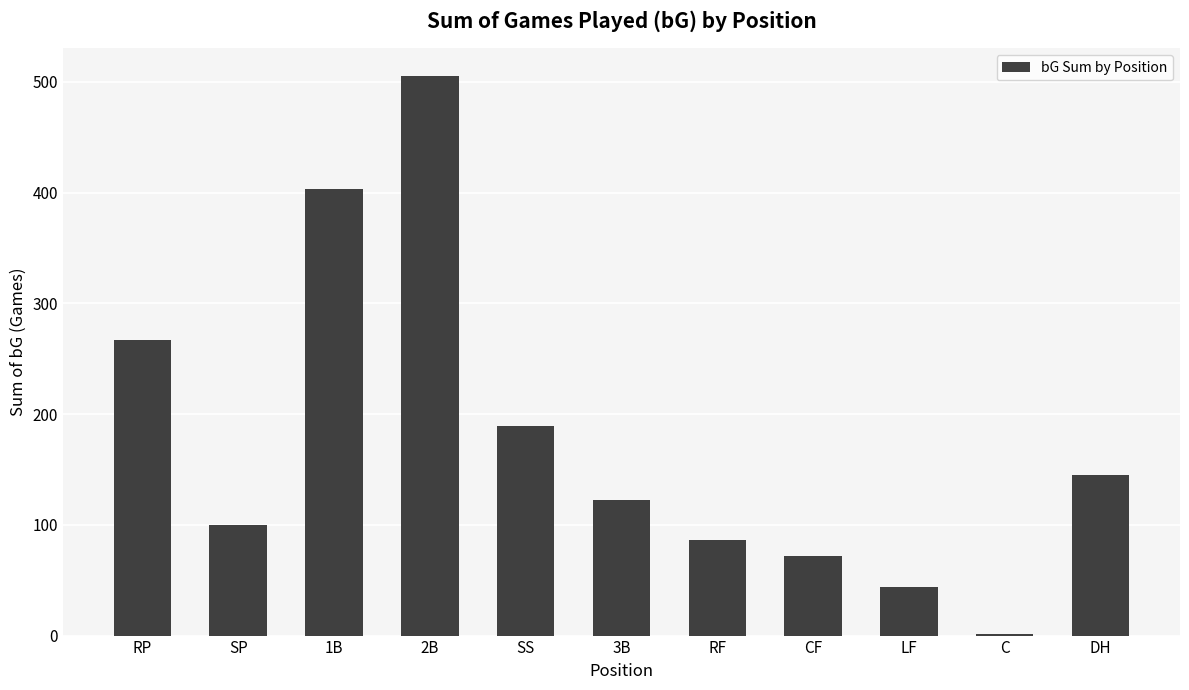

Where is the data nearest to the value 253?

RP